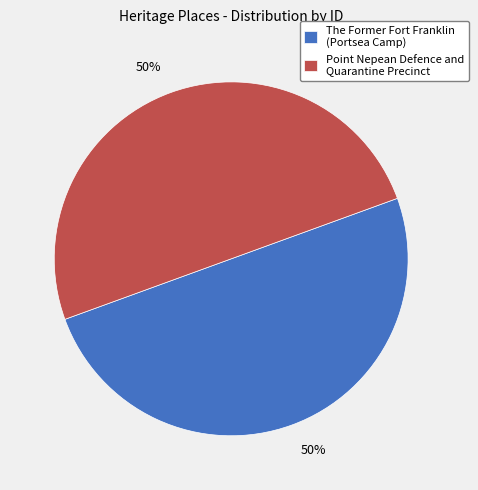

True or false: The Former Fort Franklin (Portsea Camp) accounts for 60% of the total.

False